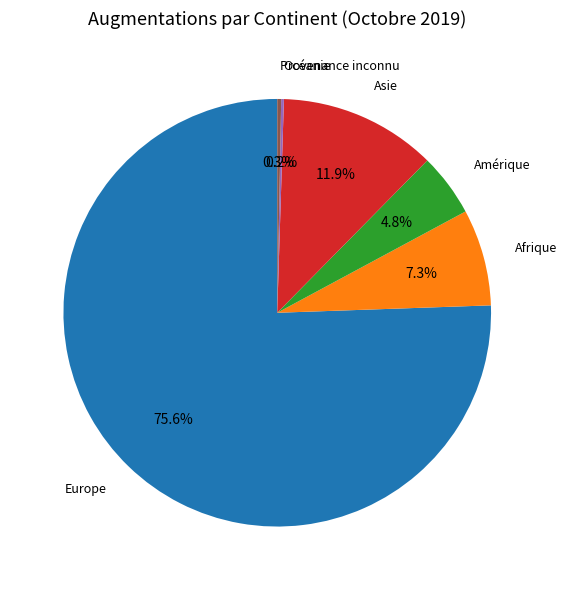

Does any single category account for the majority?

Yes